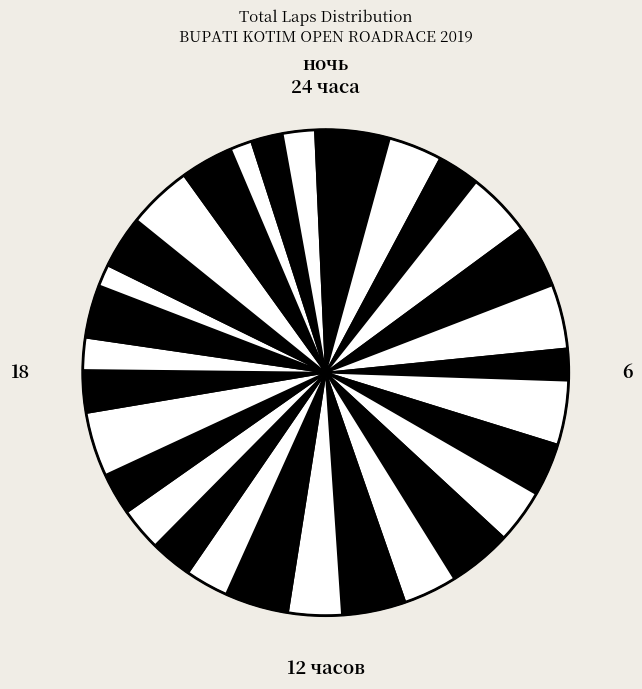

How many segments does this pie chart have?

31